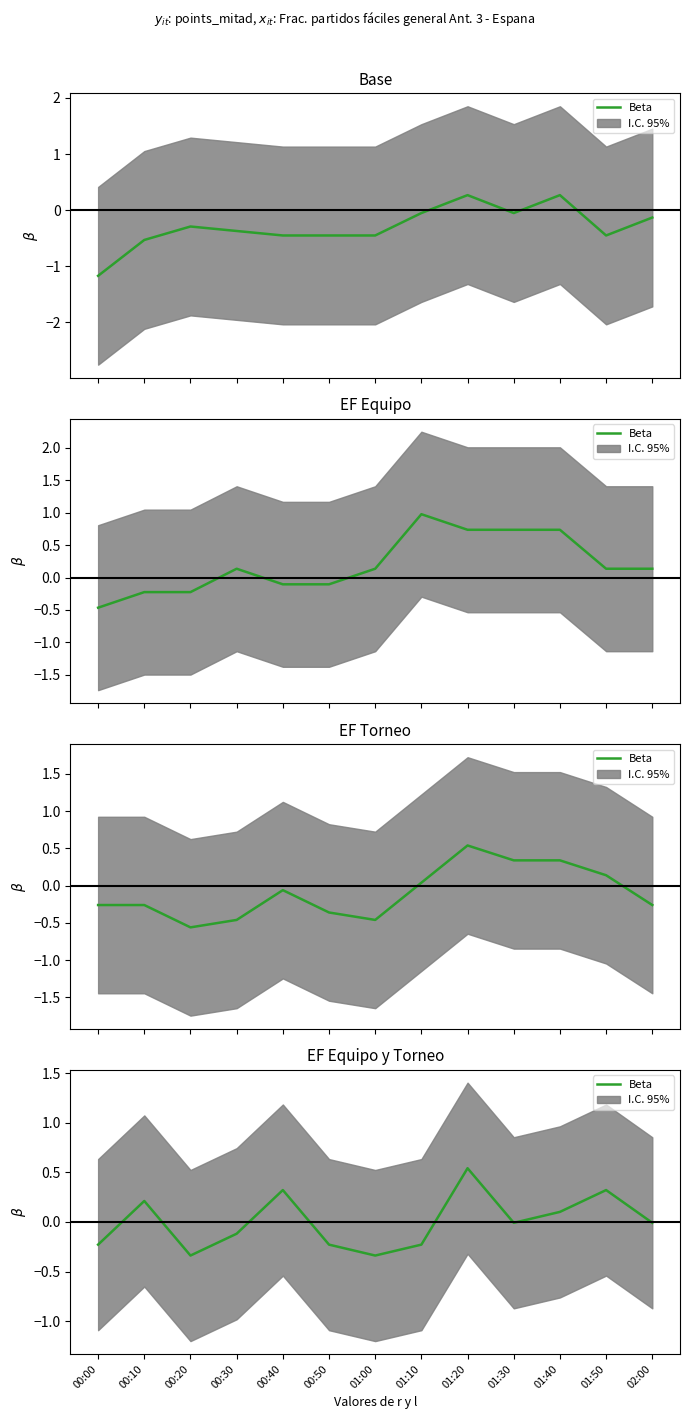

Reading left to right, extract all data points from this chart.

00:00=-0.2	00:10=0.2	00:20=-0.3	00:30=-0.1	00:40=0.3	00:50=-0.2	01:00=-0.3	01:10=-0.2	01:20=0.5	01:30=-0.0	01:40=0.1	01:50=0.3	02:00=-0.0